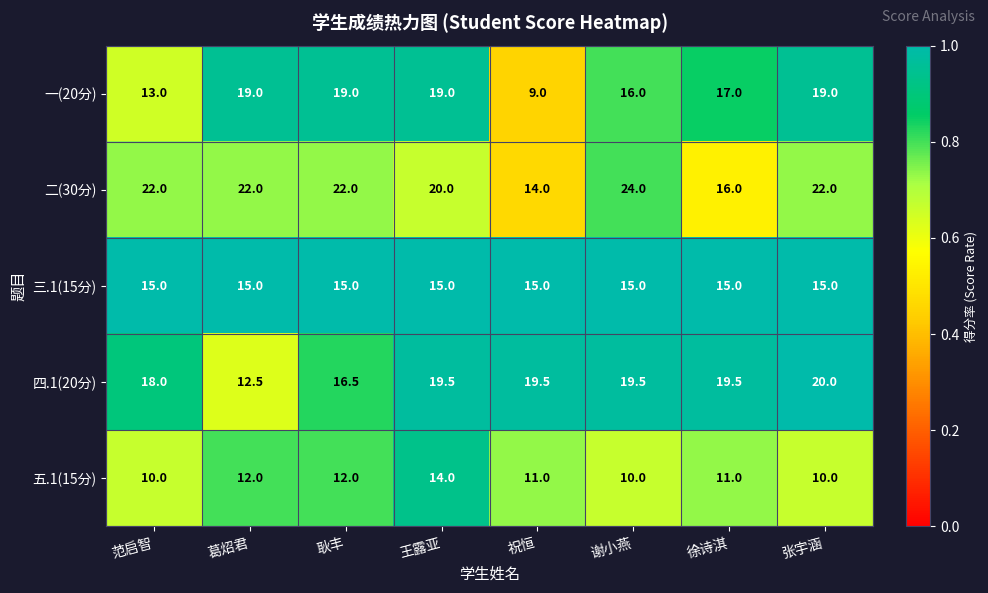

What is the minimum value shown in the chart?

9.0